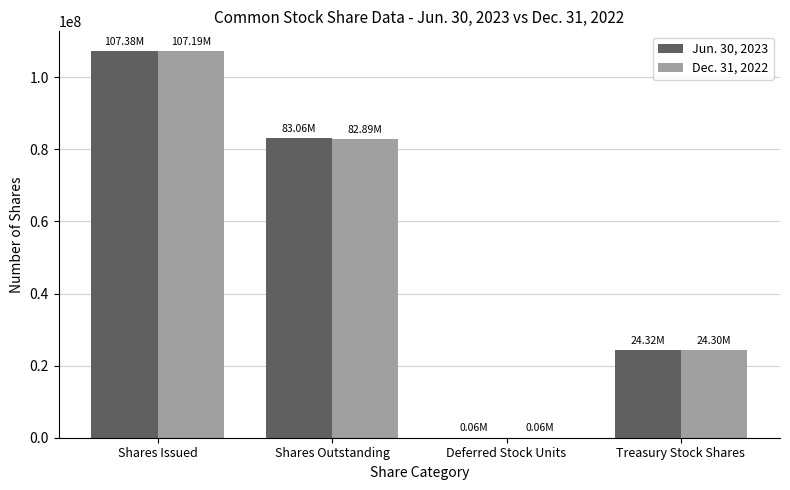

How many categories are shown in the chart?

4